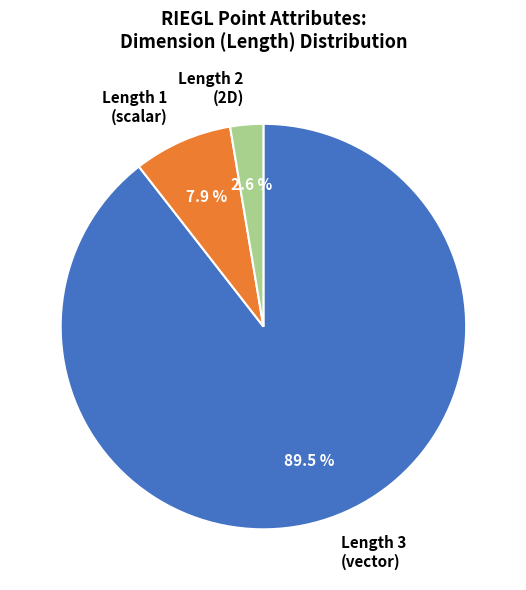

Rank the categories by value from lowest to highest.

Length 2 (2D), Length 1 (scalar), Length 3 (vector)